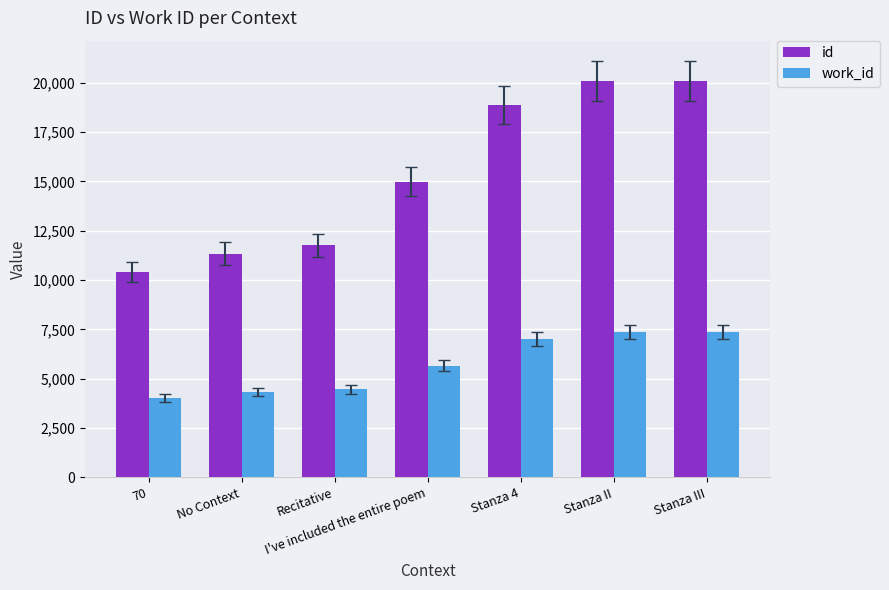

Does the chart contain any negative values?

No